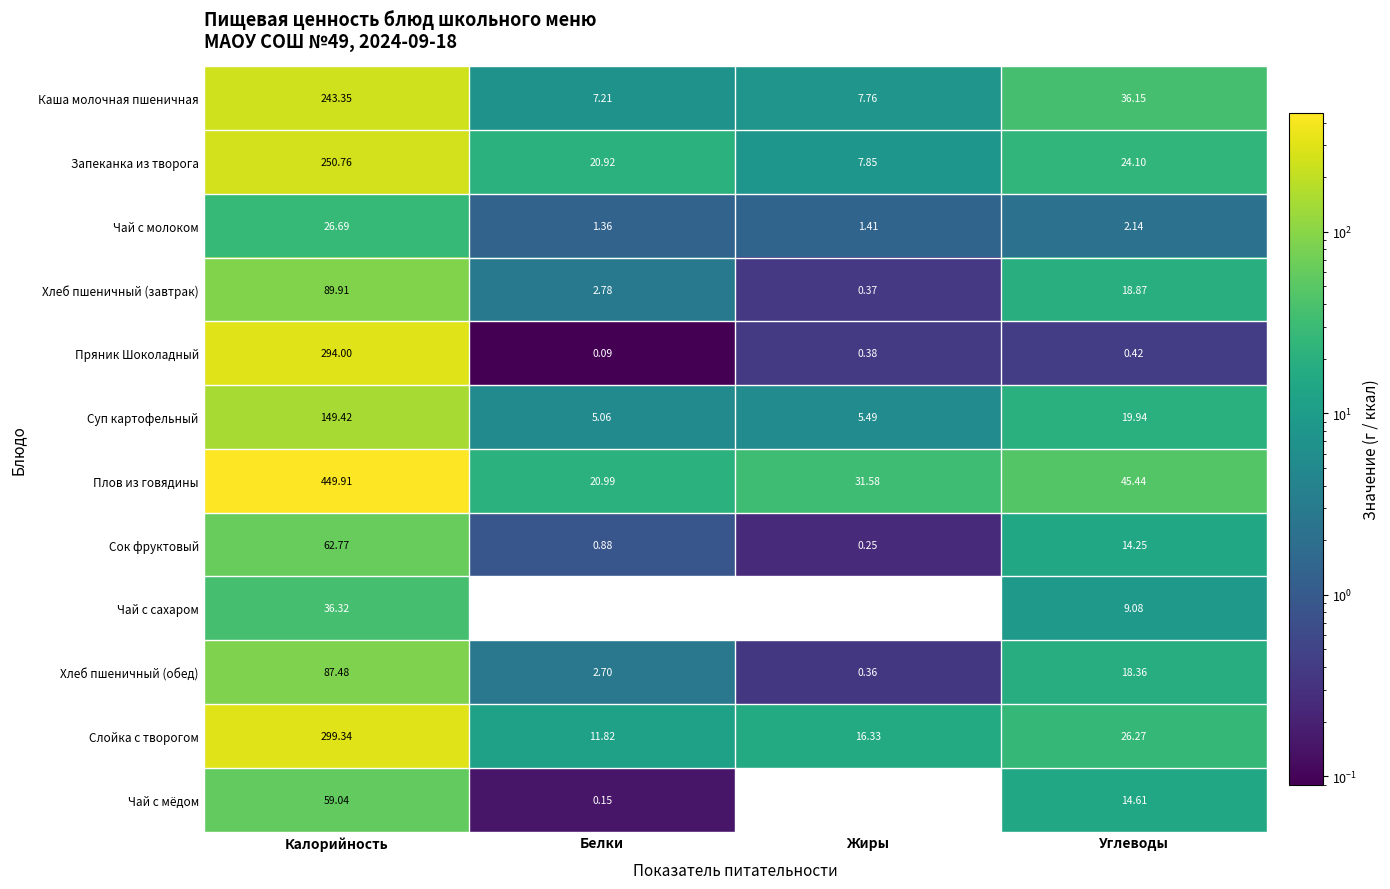

How many data points does each series have?

4